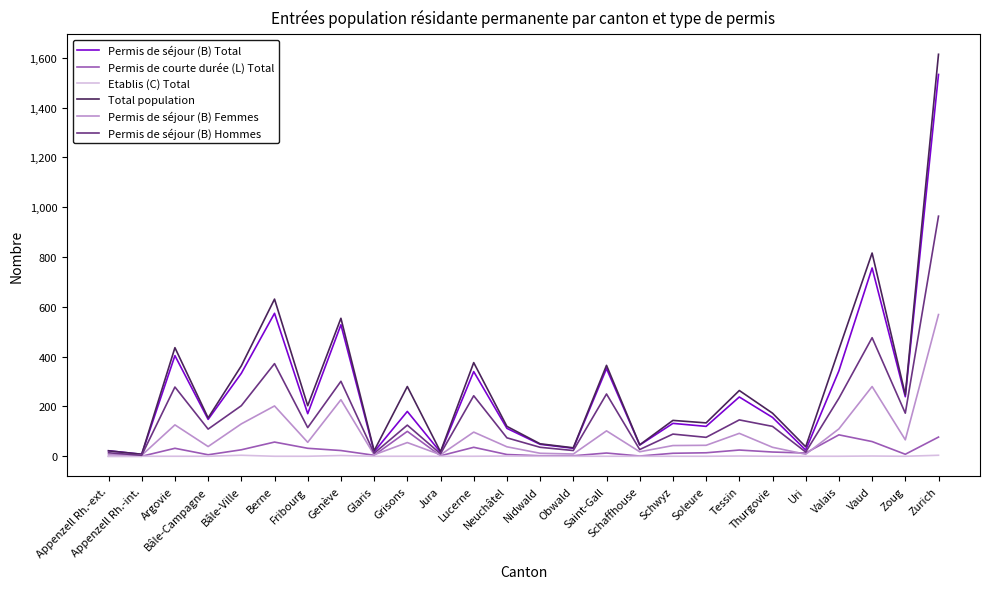

What is the spread (max minus min) of values at Berne?

631